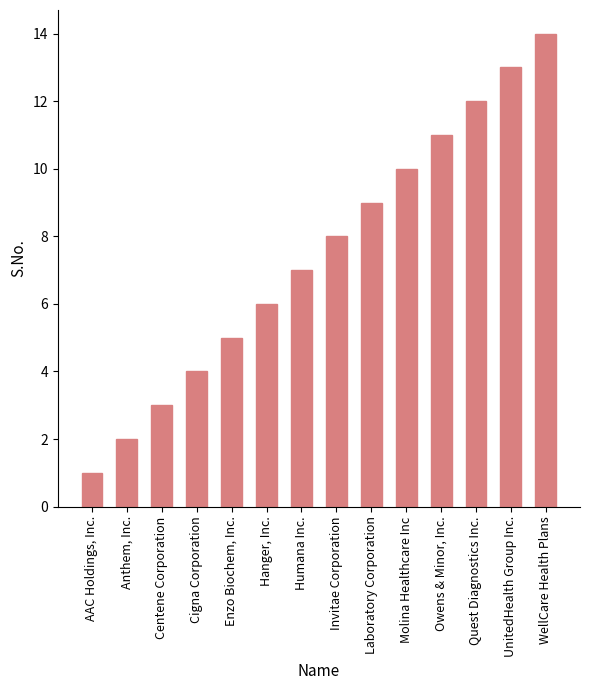

Where is the data nearest to the value 7?

Humana Inc.